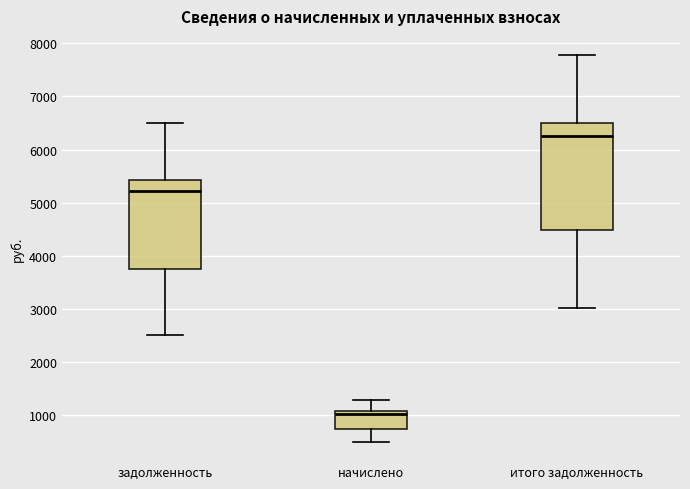

Comparing the boxes themselves (not the whiskers), which one is the tallest?

итого задолженность